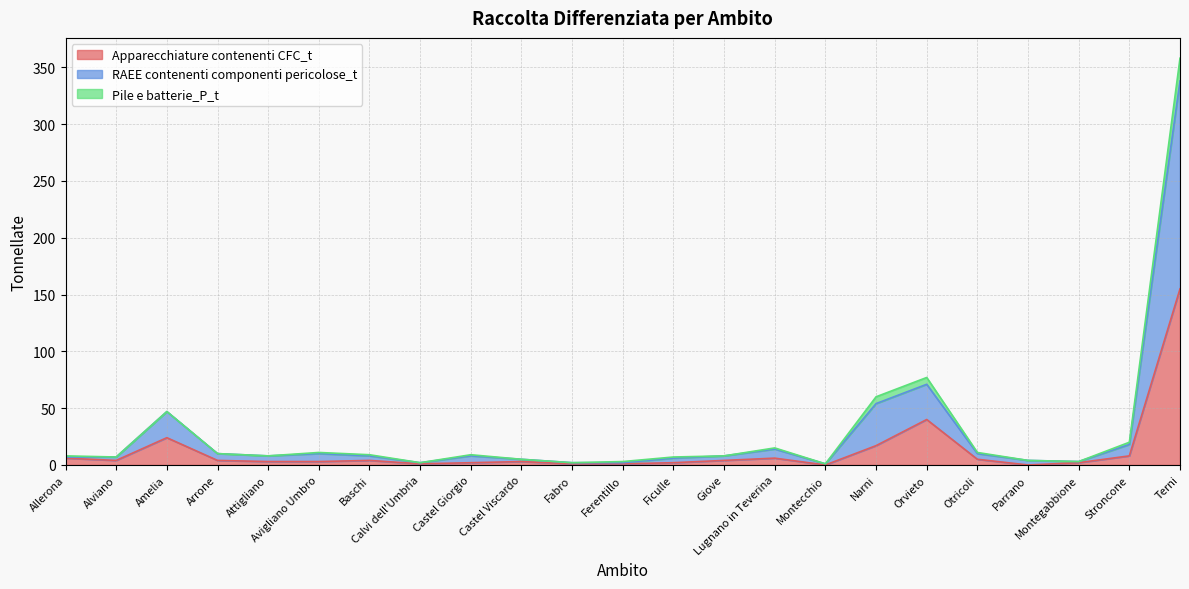

Where is Apparecchiature contenenti CFC_t nearest to the value 77?

Orvieto